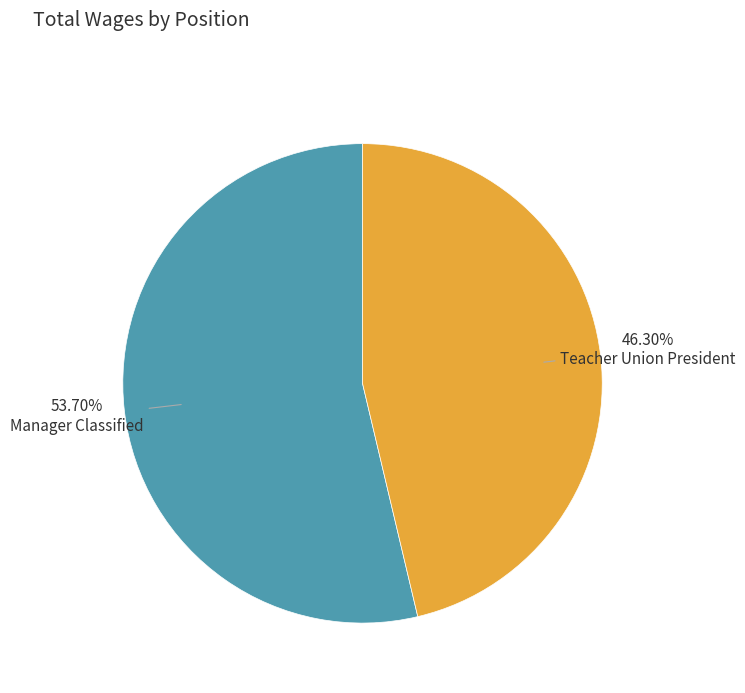

What percentage is the Manager Classified slice, to the nearest percent?

54%